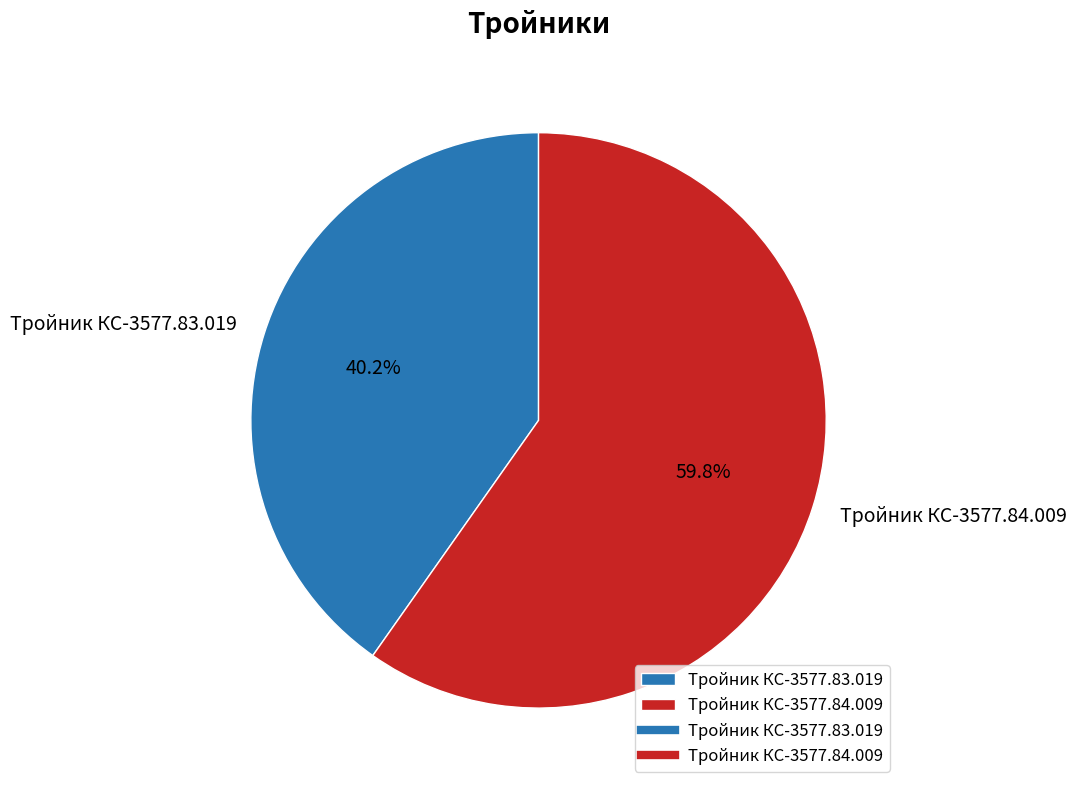

Count the number of slices in the pie.

2